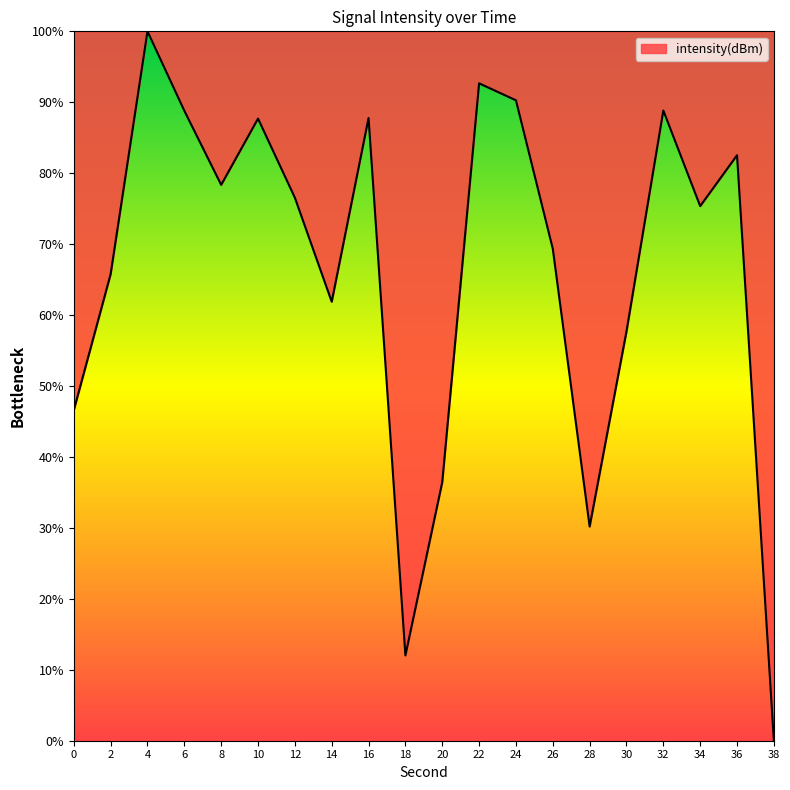

What is the change in value from 0 to 32?

+42.3